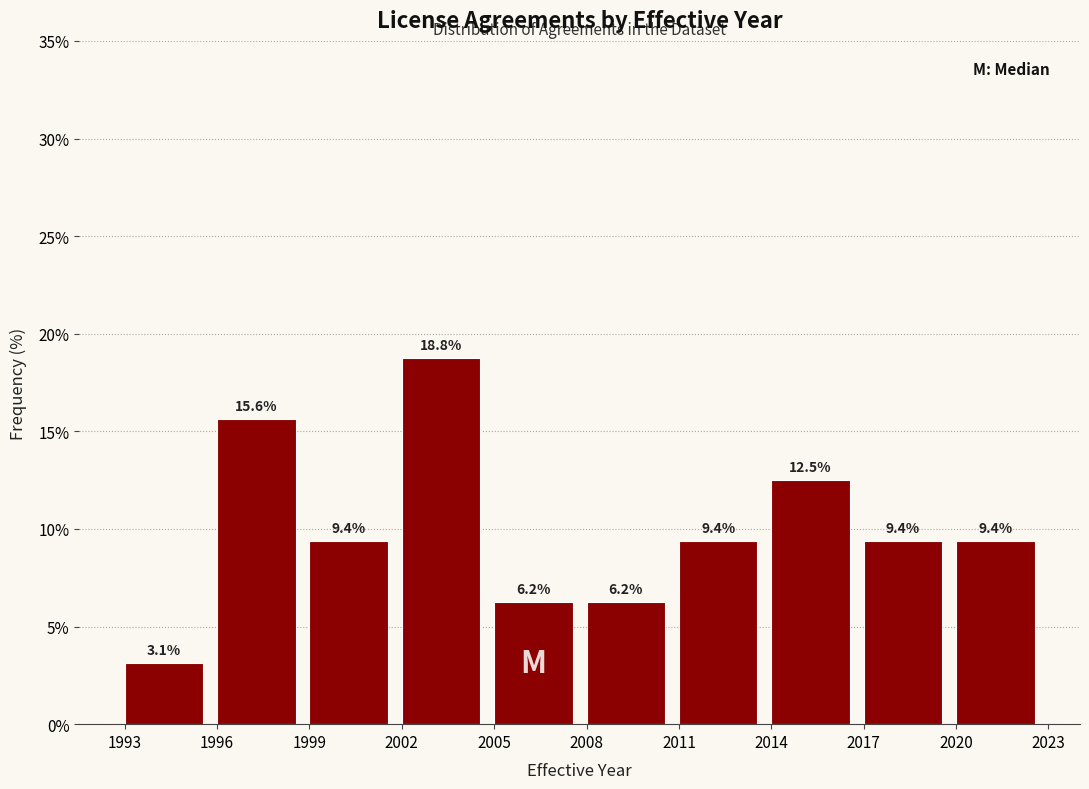

Reading left to right, list every bar in this chart as the range it spans on the x-axis followed by its height.

1993 to 1996: 3.1
1996 to 1999: 15.6
1999 to 2002: 9.4
2002 to 2005: 18.8
2005 to 2008: 6.2
2008 to 2011: 6.2
2011 to 2014: 9.4
2014 to 2017: 12.5
2017 to 2020: 9.4
2020 to 2023: 9.4